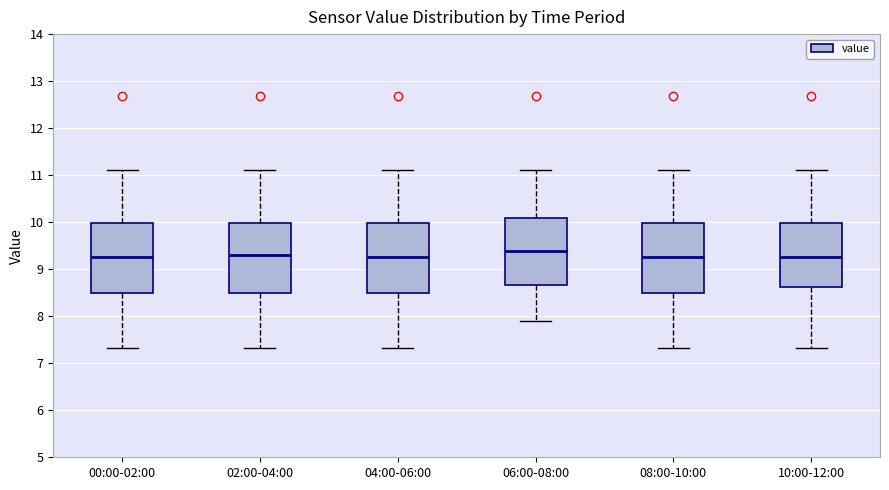

Reading left to right, read every box against the y-axis: the position of its median line, the range the box covers, and the ends of its whiskers. The values are not printed on the chart, so give them approximately, as read against the axis.

00:00-02:00: median 9.3, box 8.5 to 10.0, whiskers 7.3 to 11.1
02:00-04:00: median 9.3, box 8.5 to 10.0, whiskers 7.3 to 11.1
04:00-06:00: median 9.3, box 8.5 to 10.0, whiskers 7.3 to 11.1
06:00-08:00: median 9.4, box 8.7 to 10.1, whiskers 7.9 to 11.1
08:00-10:00: median 9.3, box 8.5 to 10.0, whiskers 7.3 to 11.1
10:00-12:00: median 9.3, box 8.6 to 10.0, whiskers 7.3 to 11.1